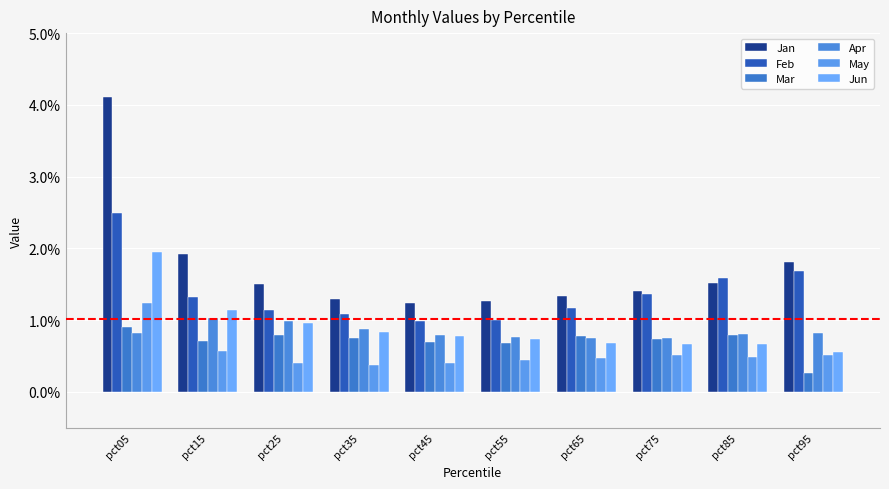

How many groups of bars are there?

10